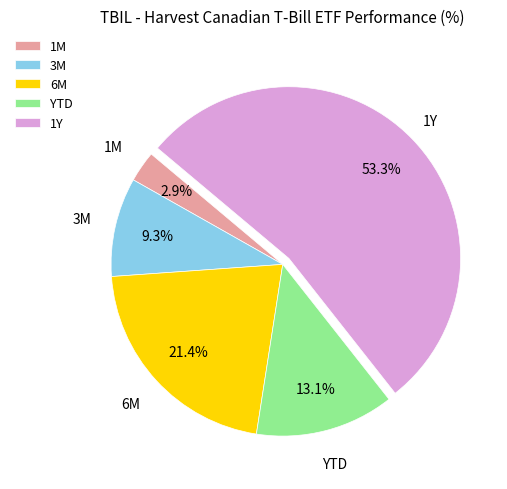

To the nearest percent, what portion does YTD represent?

13%